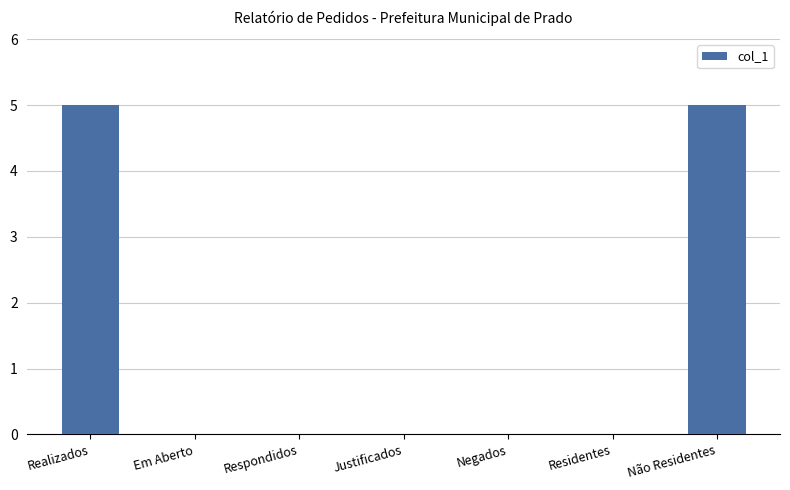

The chart shows a value of 0 at Residentes. True or false?

True